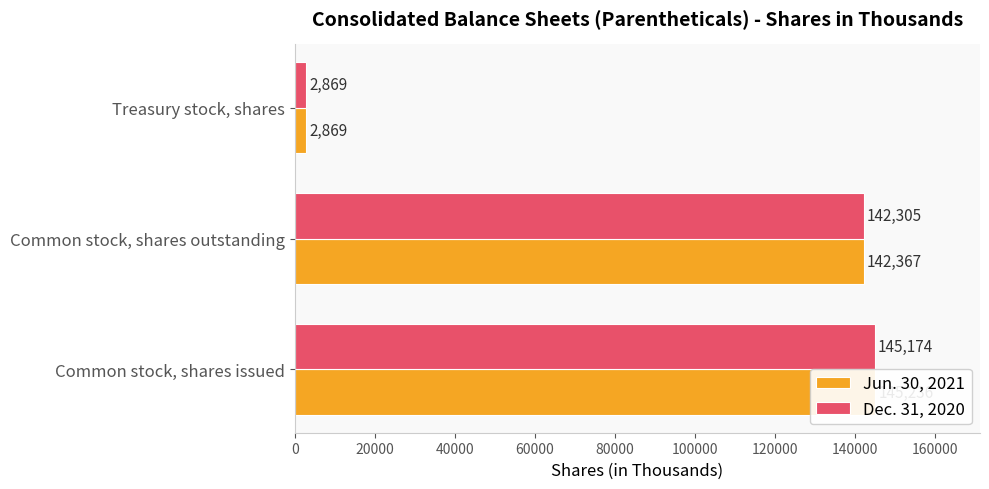

Reading right to left, what are all the values shown in this chart?

Jun. 30, 2021: 2869	142367	145236
Dec. 31, 2020: 2869	142305	145174